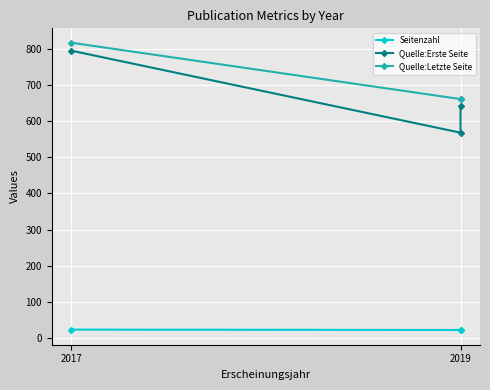

How many lines are shown in the chart?

3